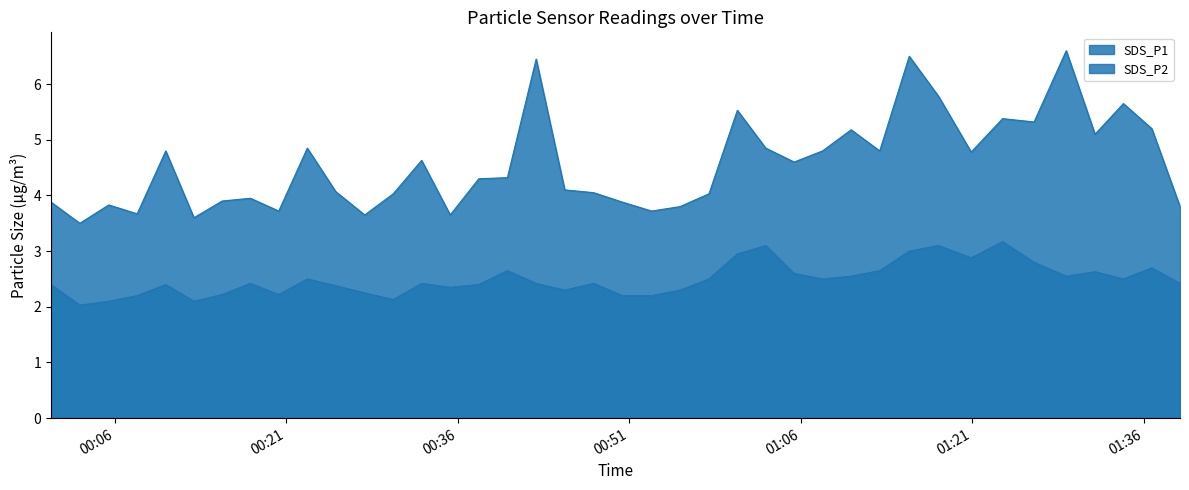

Which series has the largest total across all categories?

SDS_P1